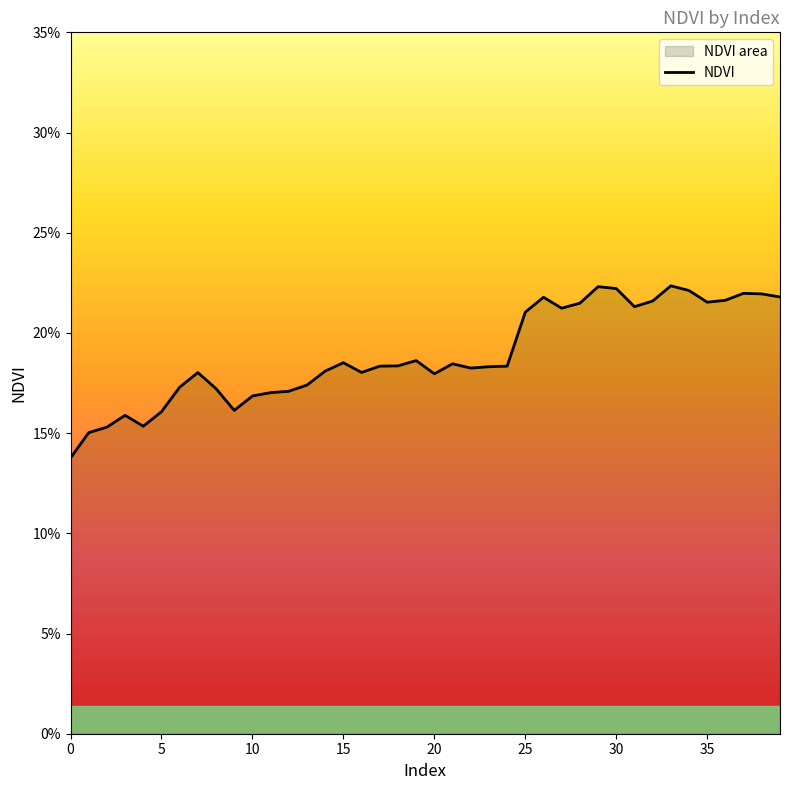

How many points are lower than both their immediate neighbors (excluding endpoints)?

8